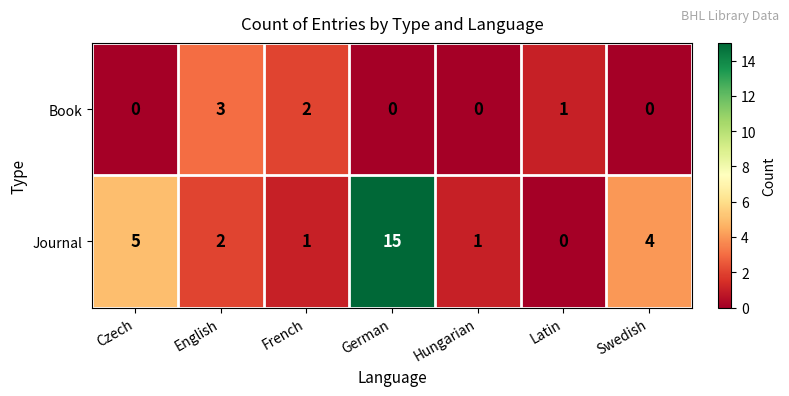

What is the spread (max minus min) of values at German?

15